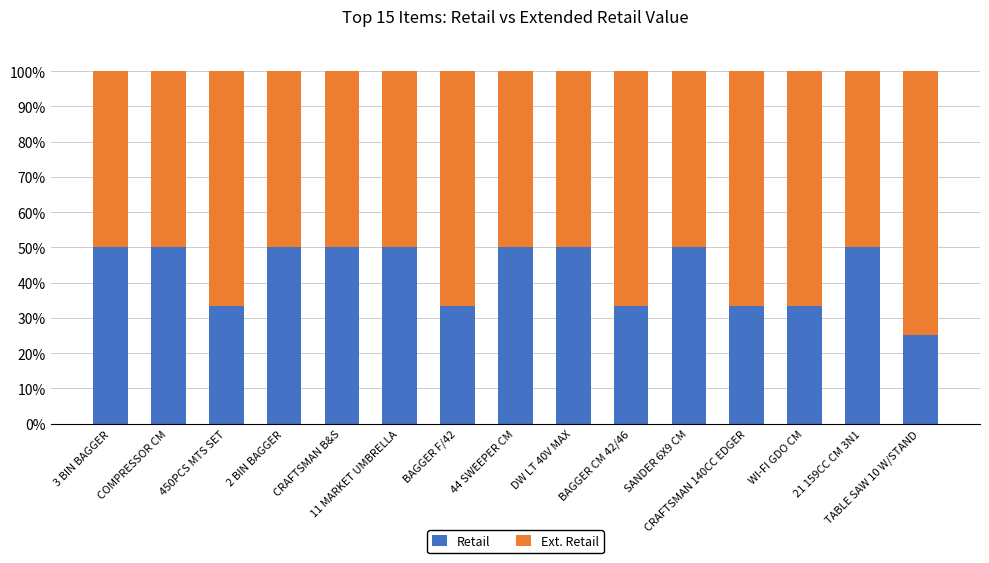

What is the highest value of the Retail series?

50.0